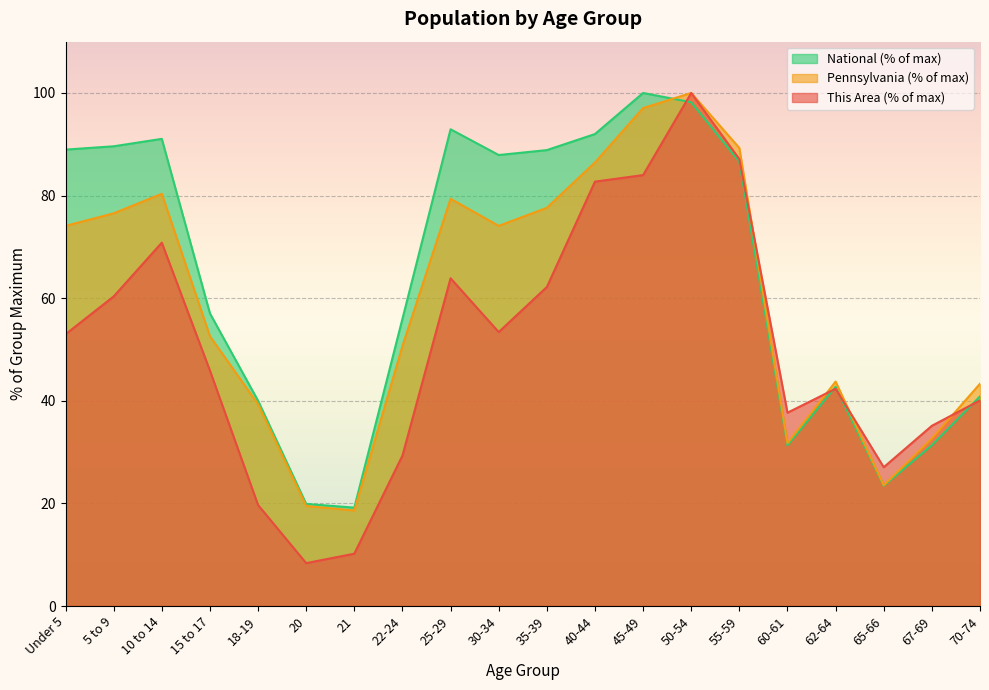

How many times do Pennsylvania and This Area cross each other?

4